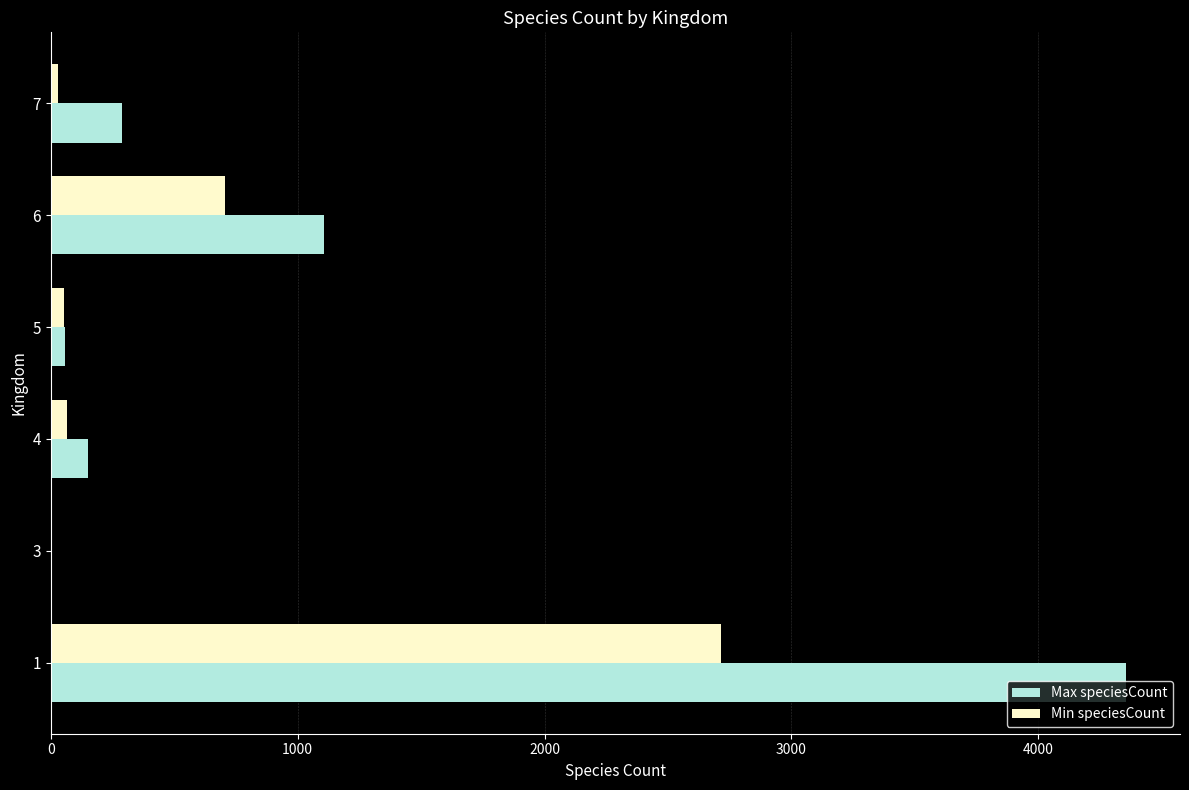

What are all the series names shown in the legend?

Max speciesCount, Min speciesCount